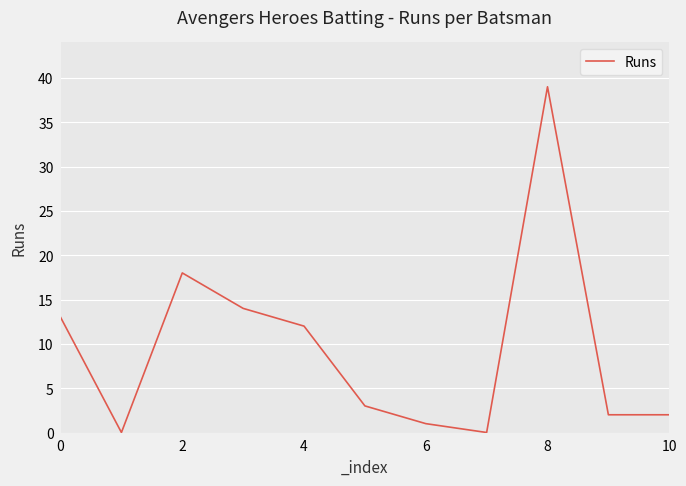

Reading left to right, extract all data points from this chart.

13	0	18	14	12	3	1	0	39	2	2